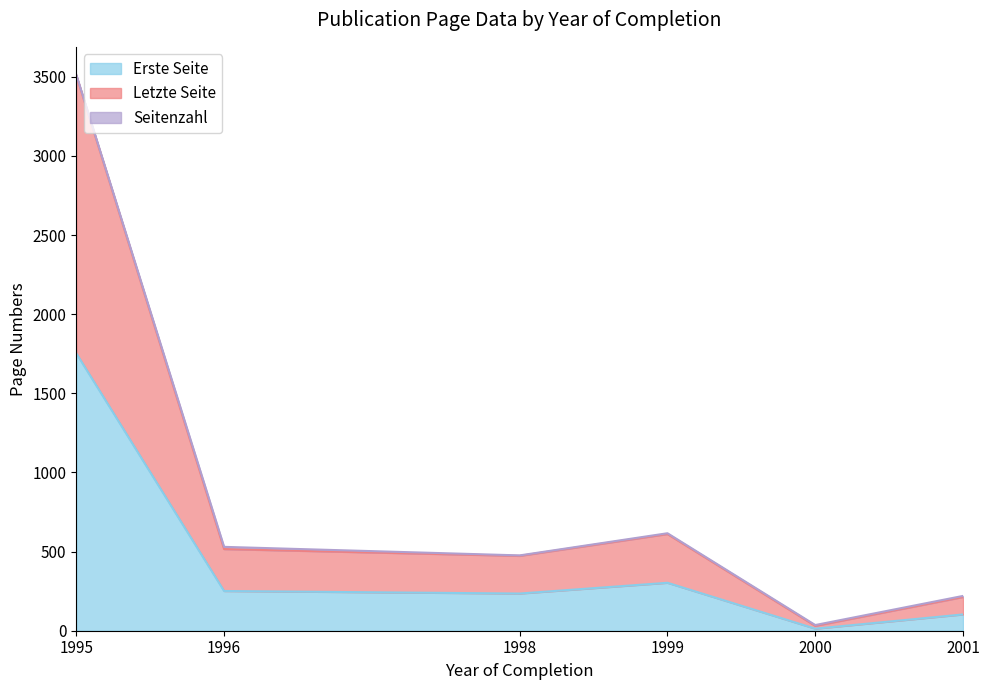

At which category does Letzte Seite reach its first local valley?

1998